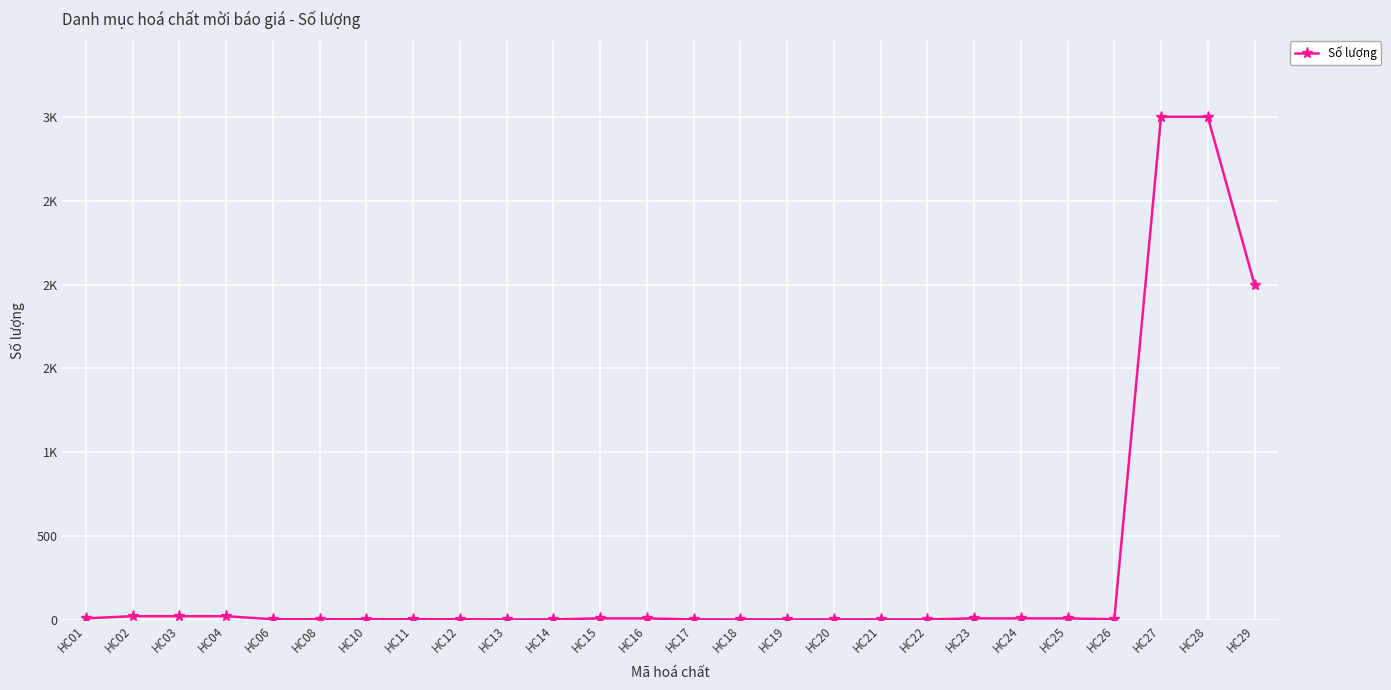

What is the maximum value shown in the chart?

3000